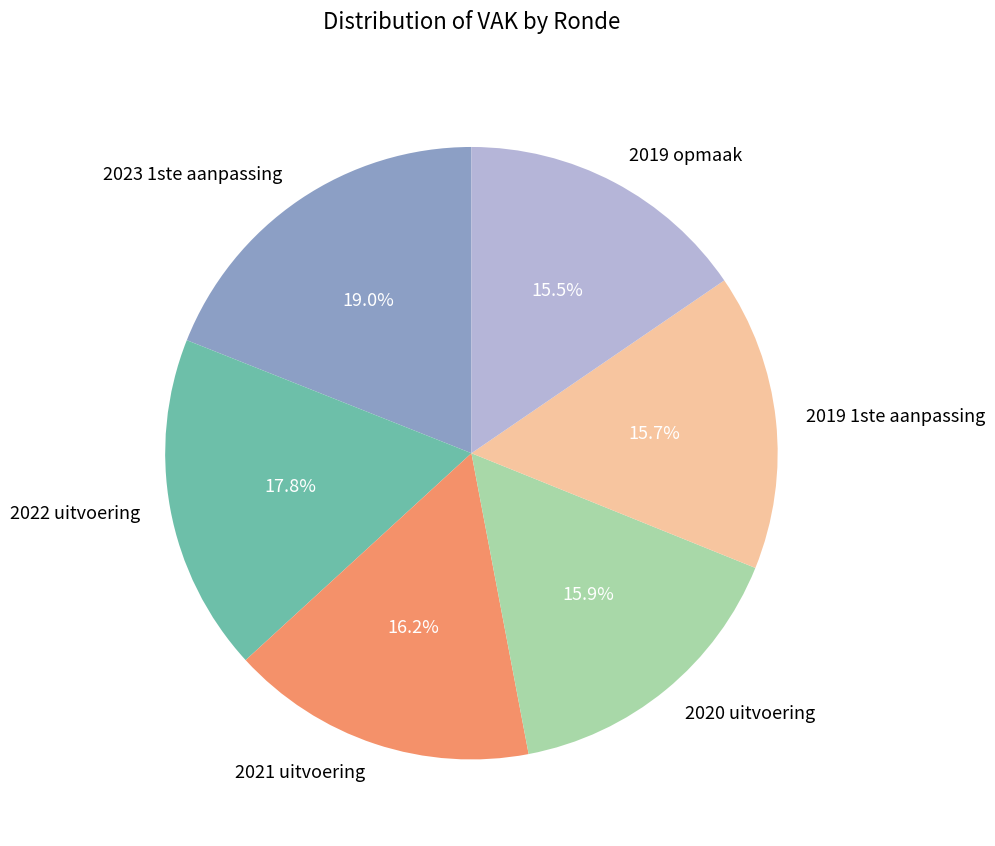

True or false: 2020 uitvoering accounts for 2% of the total.

False